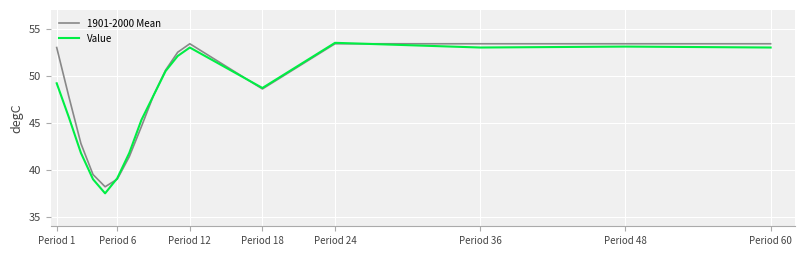

Which series has the widest spread of values?

Value